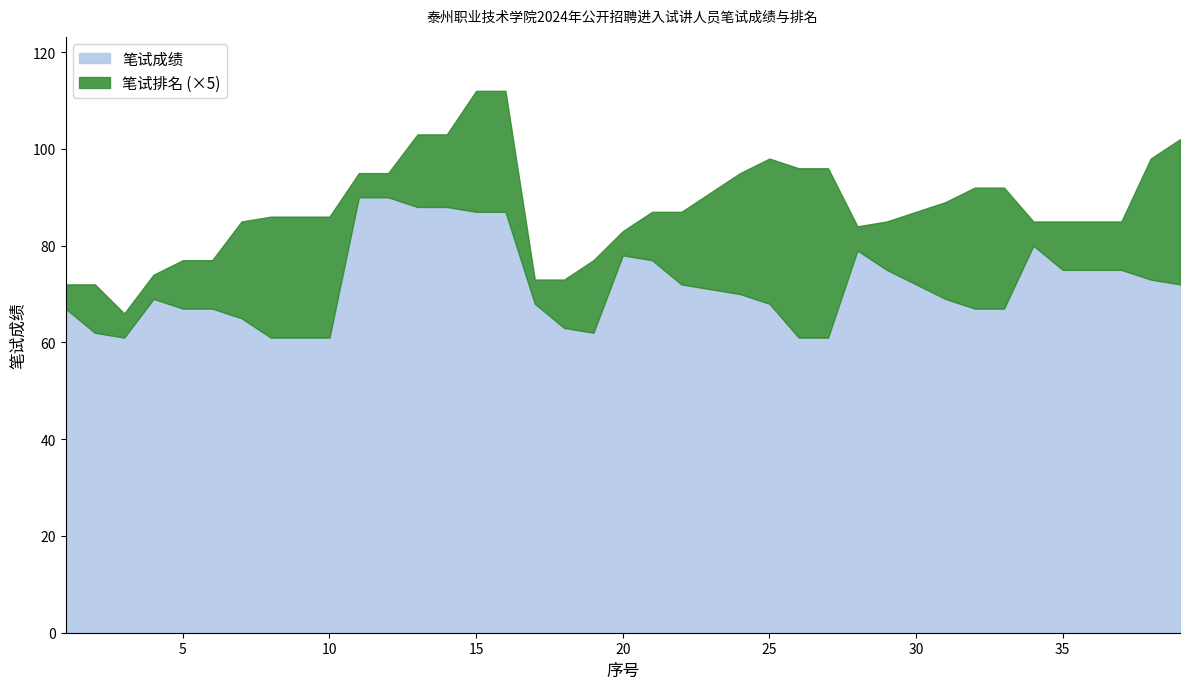

The chart shows a value of 77 at 21. True or false?

True